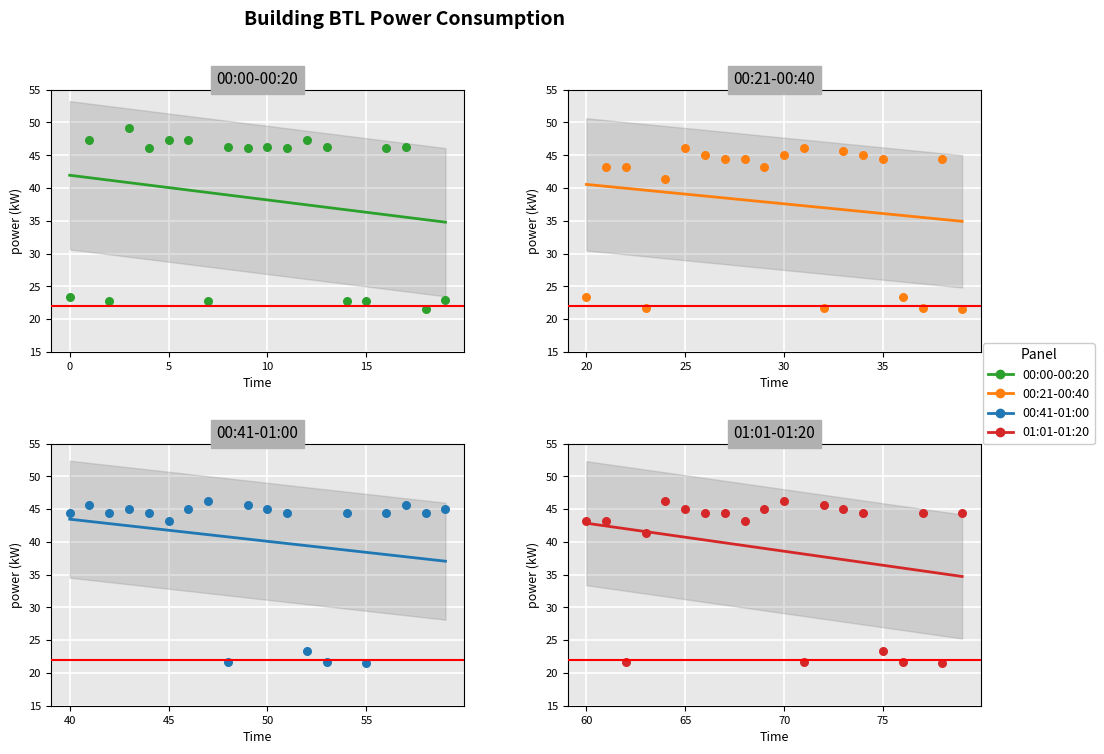

Approximately how many times larger is the value at 13 compared to 9?

1.0